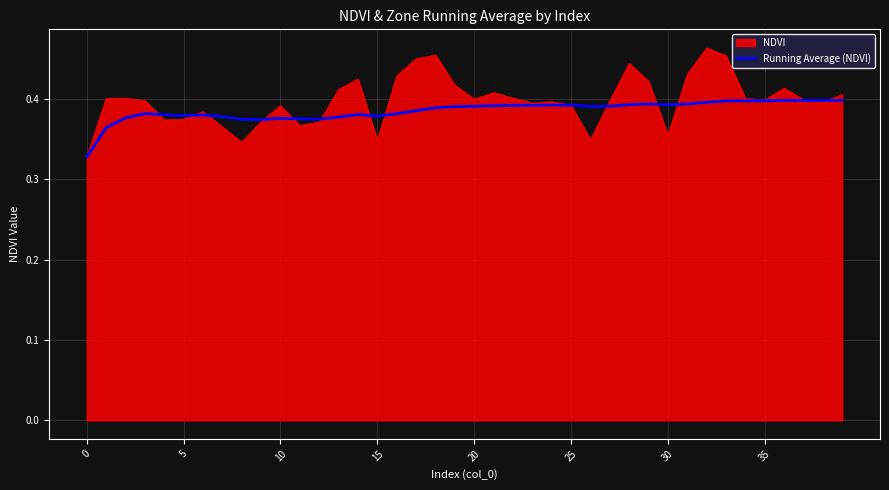

Which series has the largest range (max minus min)?

NDVI